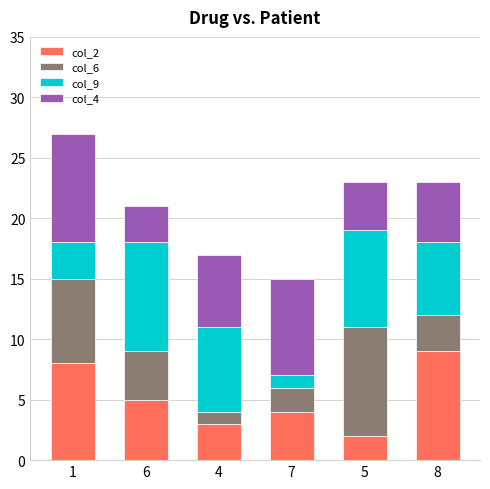

Rank the categories by col_2 value from lowest to highest.

5, 4, 7, 6, 1, 8